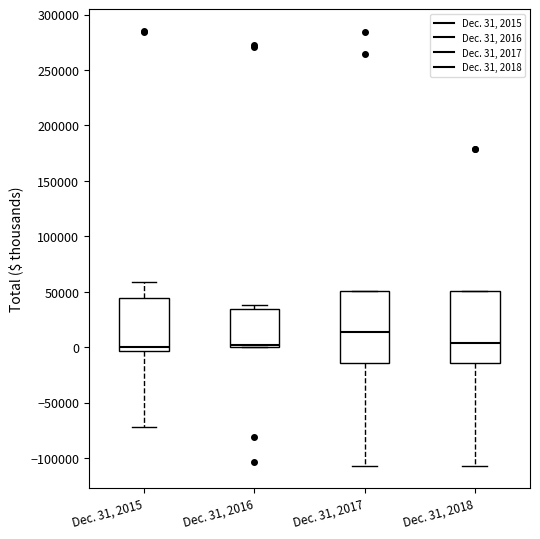

Reading left to right, transcribe this box plot: for each box, give where its median line is, the range the box spans, and where its two whiskers end, as read against the y-axis. The values are not printed on the chart, so give them approximately, as read against the axis.

Dec. 31, 2015: median 0, box -5000 to 45000, whiskers -70000 to 60000
Dec. 31, 2016: median 0 (just above the box's lower edge), box 0 to 35000, whiskers 0 to 40000
Dec. 31, 2017: median 15000, box -15000 to 50000, whiskers -105000 to 50000
Dec. 31, 2018: median 5000, box -15000 to 50000, whiskers -105000 to 50000